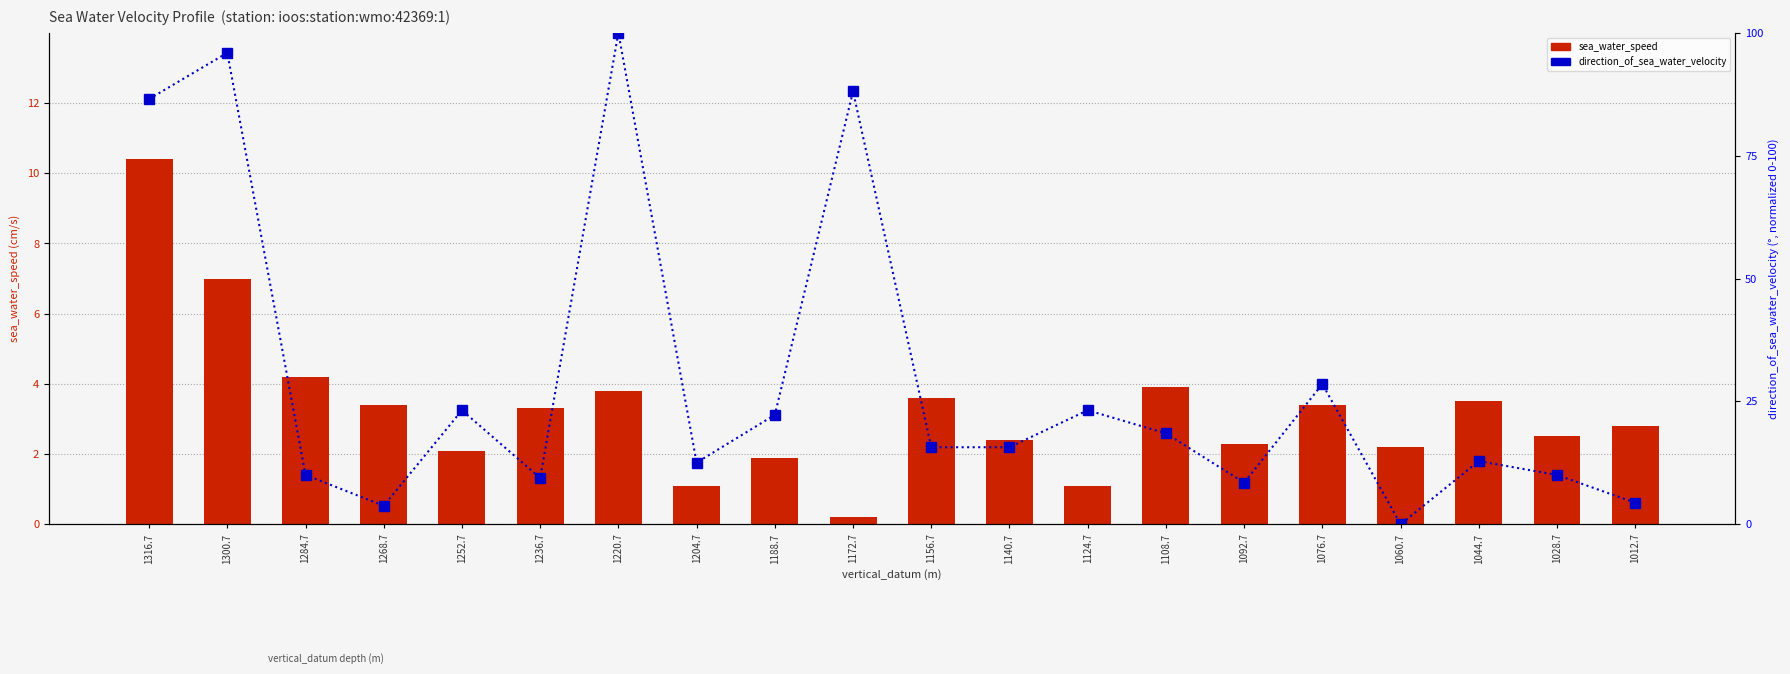

What position from the left is 1124.7?

13